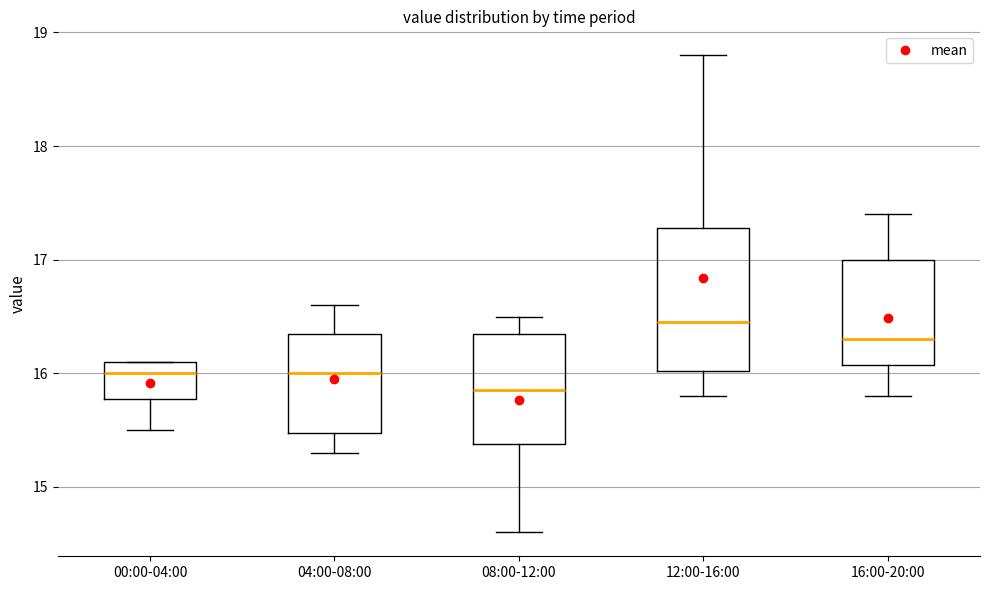

Reading left to right, transcribe this box plot: for each box, give where its median line is, the range the box spans, and where its two whiskers end, as read against the y-axis. The values are not printed on the chart, so give them approximately, as read against the axis.

00:00-04:00: median 16.0, box 15.8 to 16.1, whiskers 15.5 to 16.1
04:00-08:00: median 16.0, box 15.5 to 16.4, whiskers 15.3 to 16.6
08:00-12:00: median 15.9, box 15.4 to 16.4, whiskers 14.6 to 16.5
12:00-16:00: median 16.5, box 16.0 to 17.3, whiskers 15.8 to 18.8
16:00-20:00: median 16.3, box 16.1 to 17.0, whiskers 15.8 to 17.4